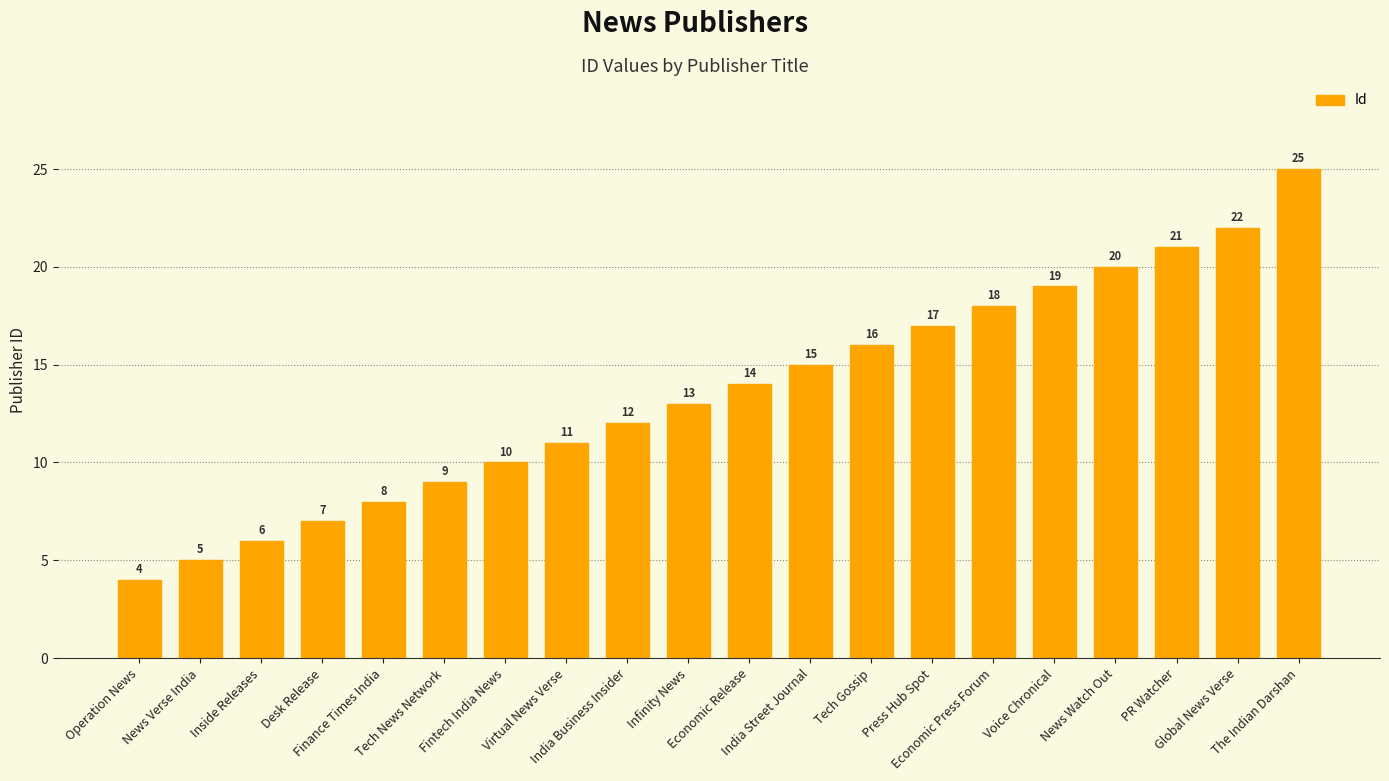

What is the difference between the second highest and second lowest values?

17